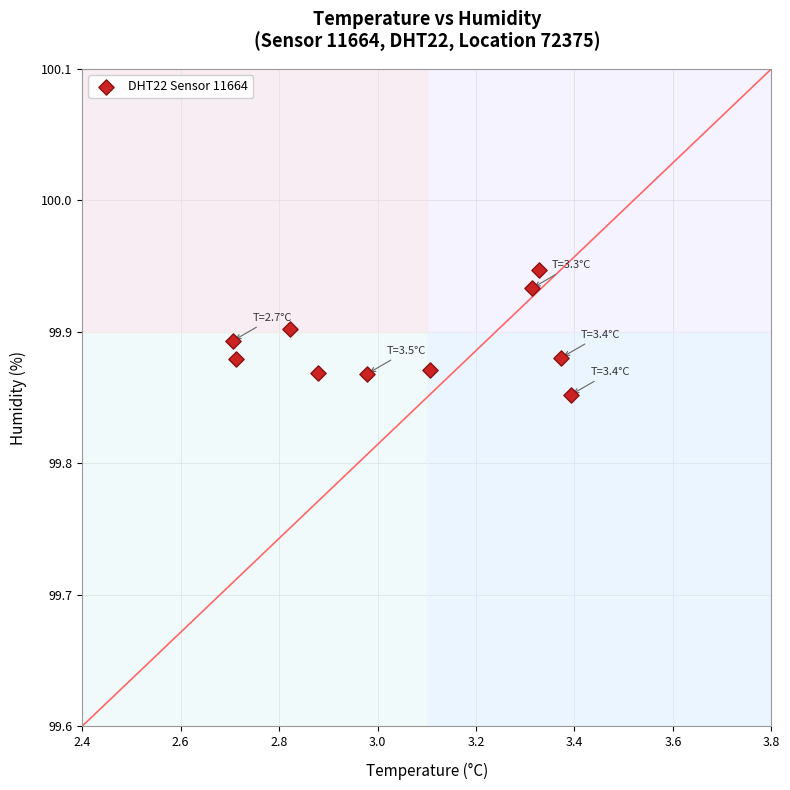

What is the range of X values (max minus min)?

0.7